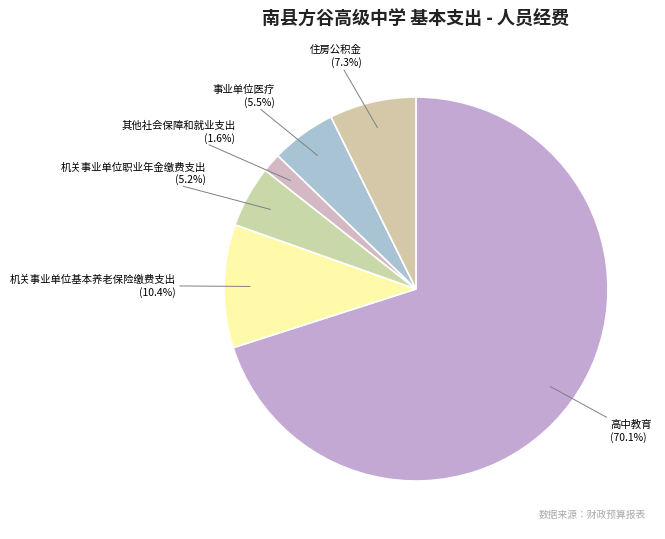

Do 高中教育 and 其他社会保障和就业支出 together represent more than half of the pie?

Yes